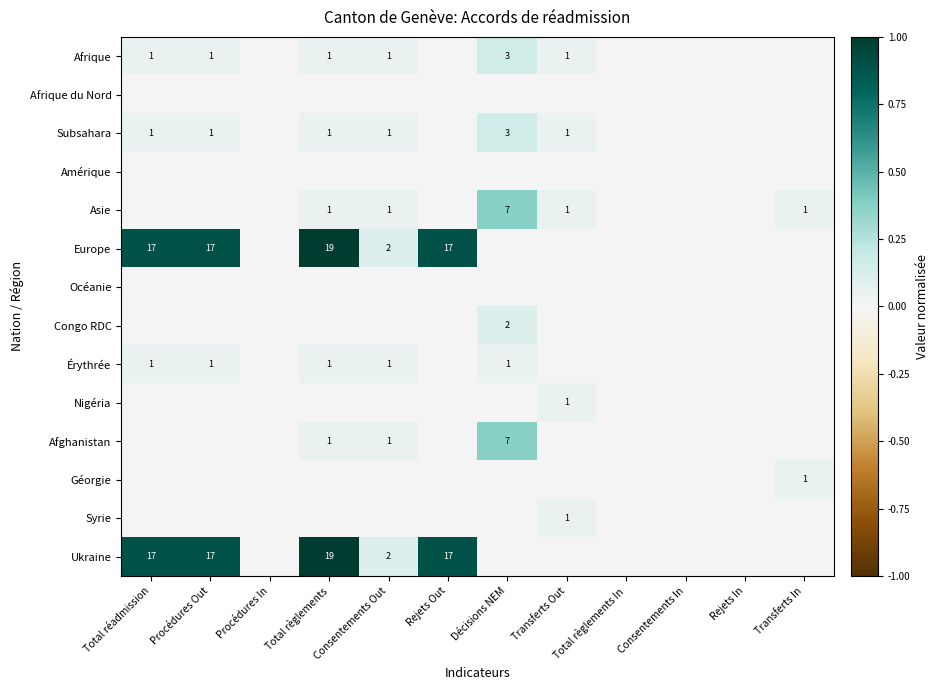

Count the number of data series in this chart.

14